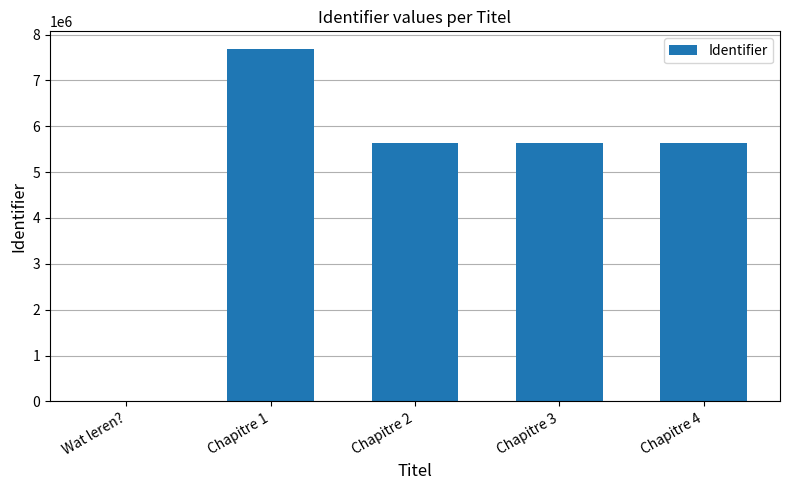

What is the sum of all values?

24614948